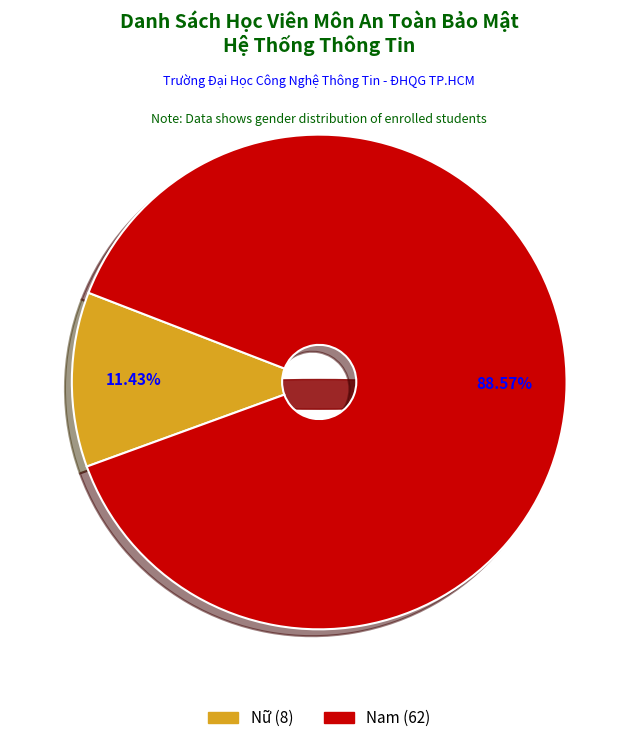

Does Nữ account for over 50% of the chart?

No